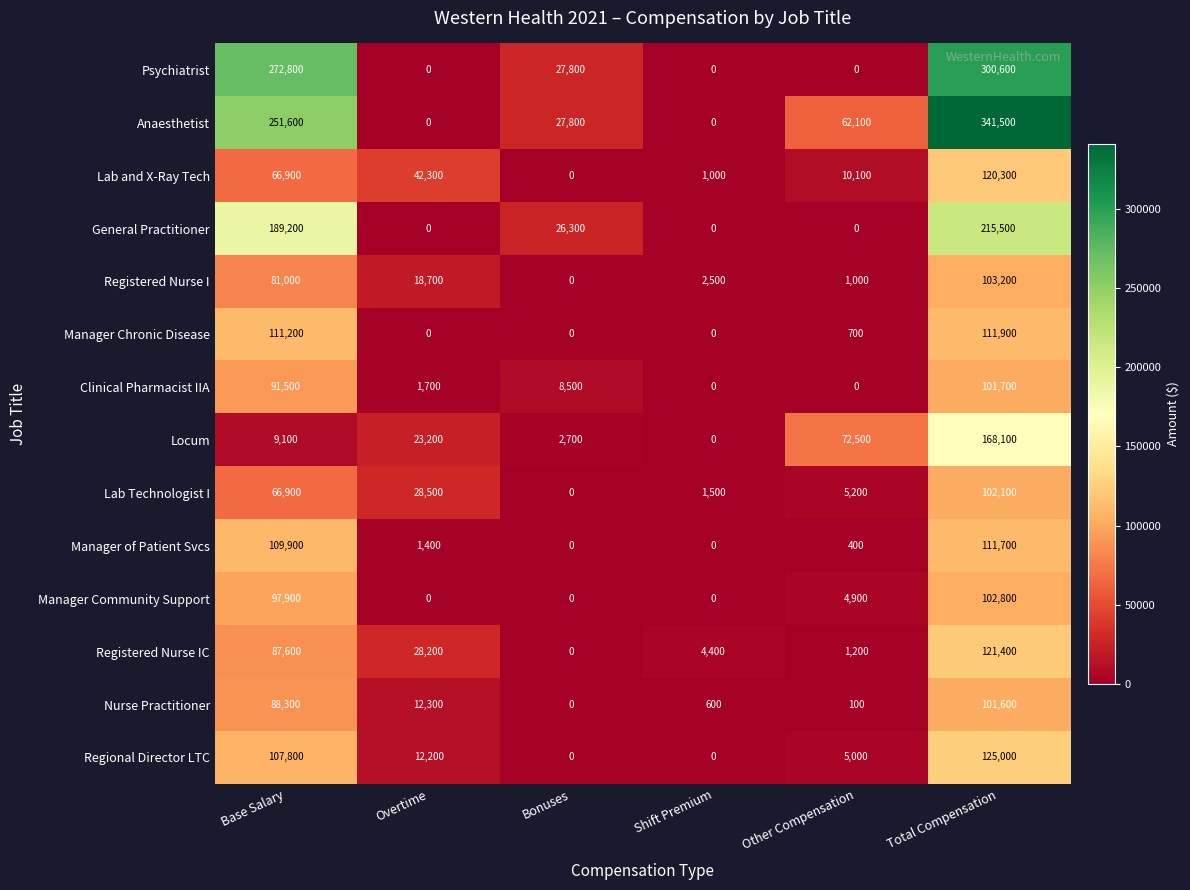

Is it true that Manager Chronic Disease equals 700 at Other Compensation?

True